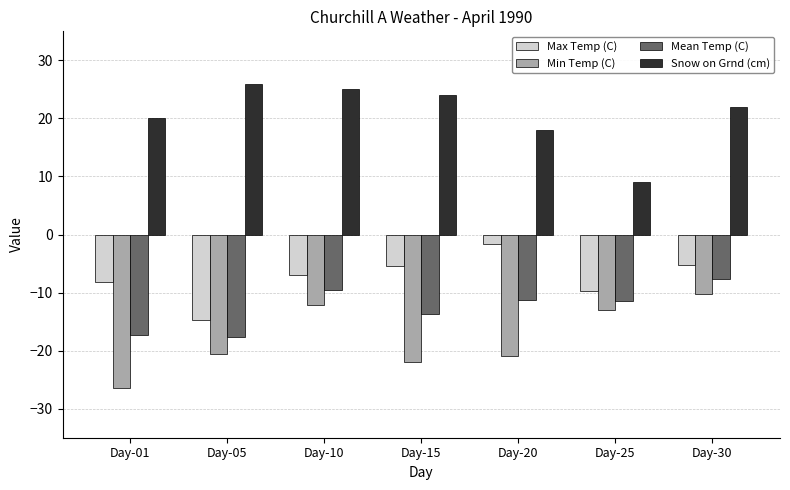

The Mean Temp (C) series shows -7.7 at Day-30. True or false?

True